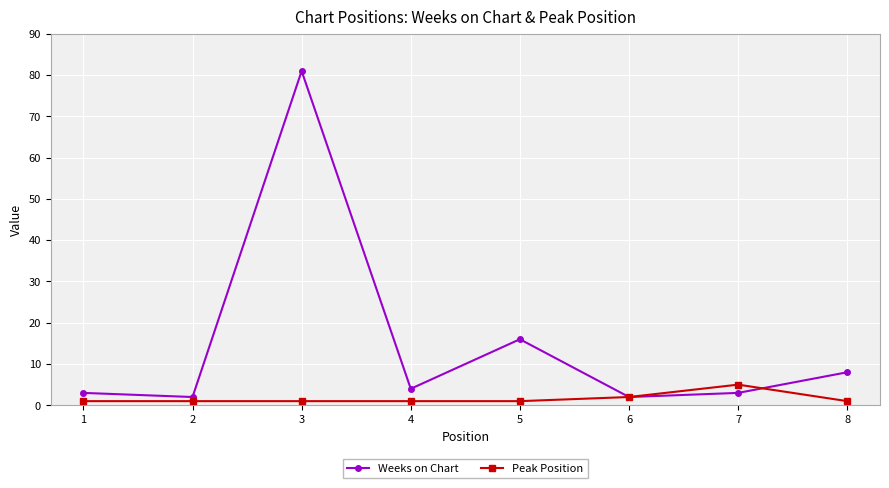

List the series in order of their peak value, highest first.

Weeks on Chart, Peak Position